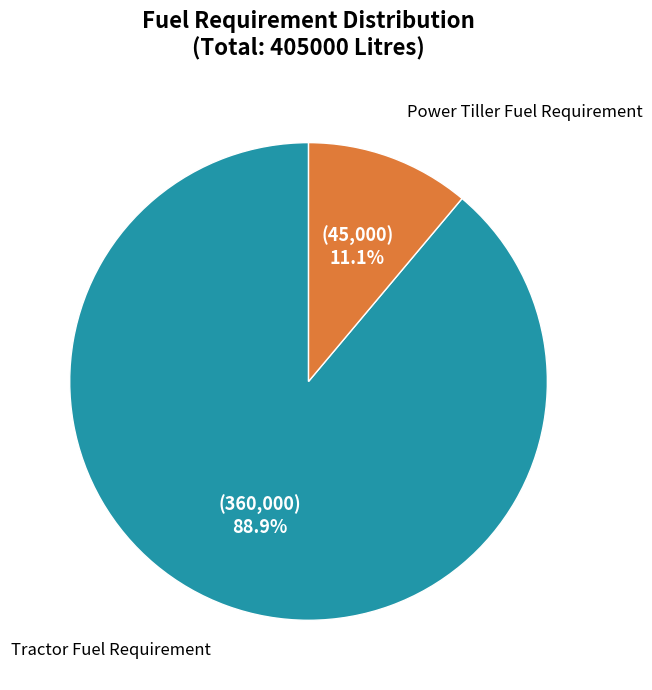

Which slice is the largest?

Tractor Fuel Requirement